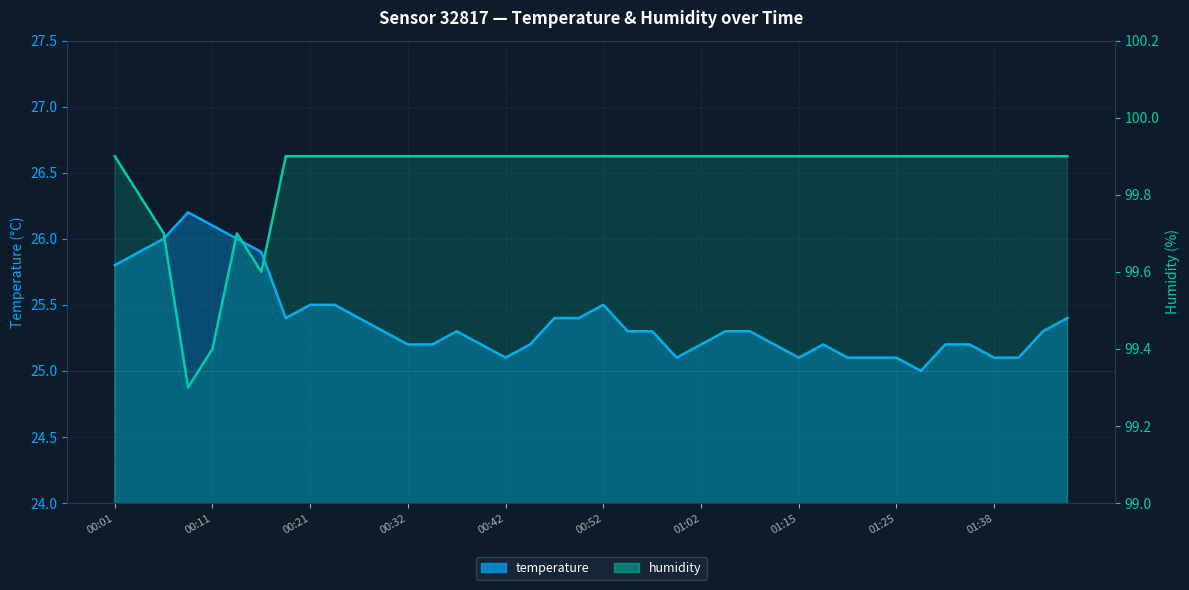

Does the chart have visible grid lines?

Yes